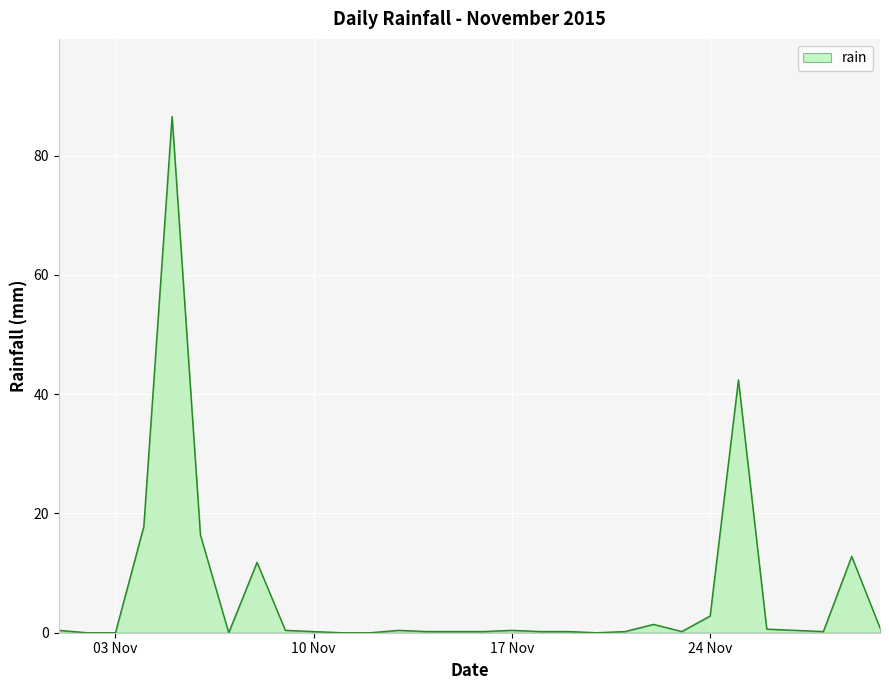

What is the greatest value displayed?

86.6